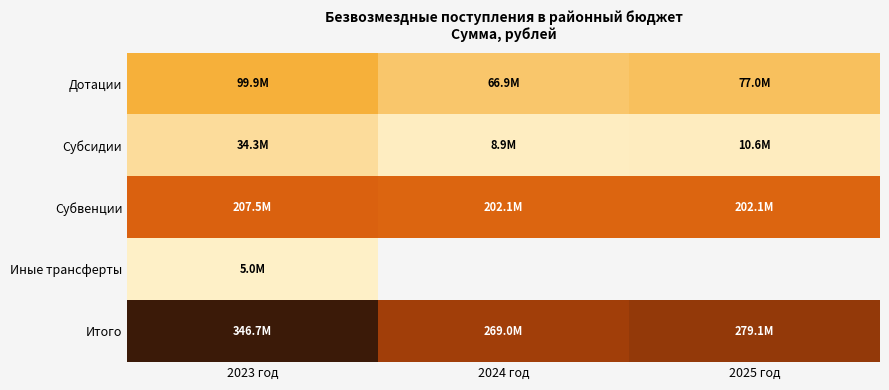

Which category has the lowest value in the Субсидии series?

2024 год